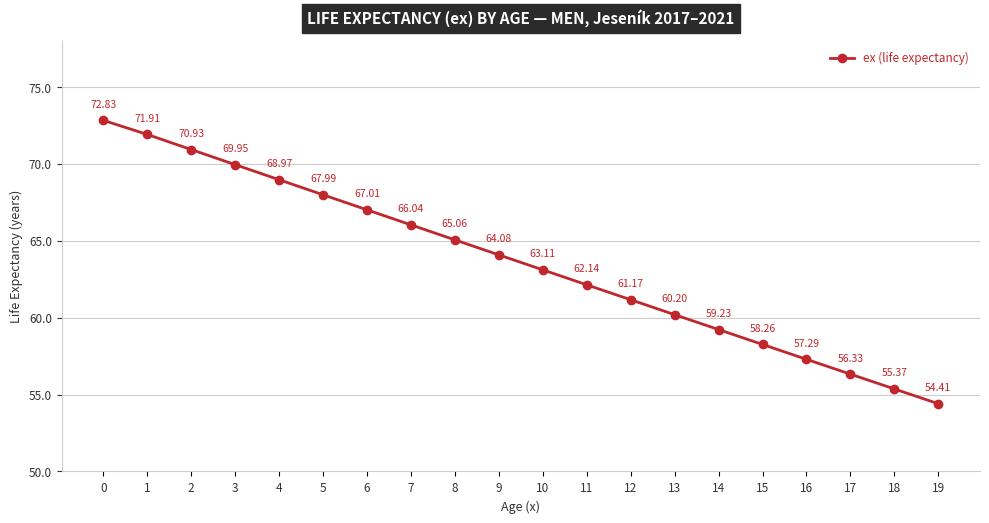

What is the difference between the values at 9 and 13?

3.9